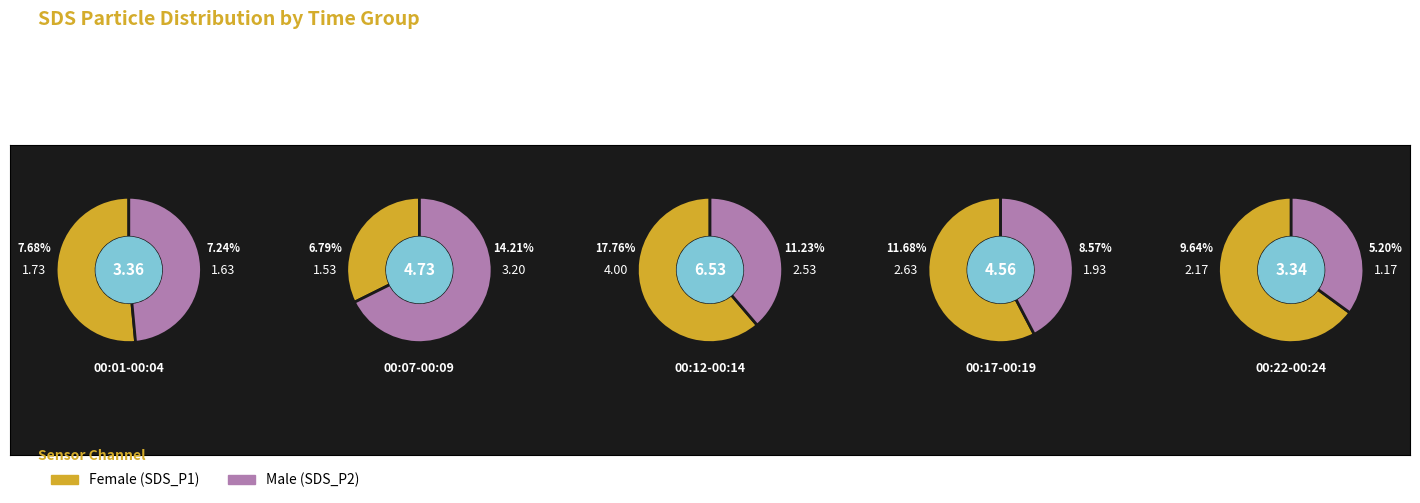

What portion of the pie excludes 11?

95.2%